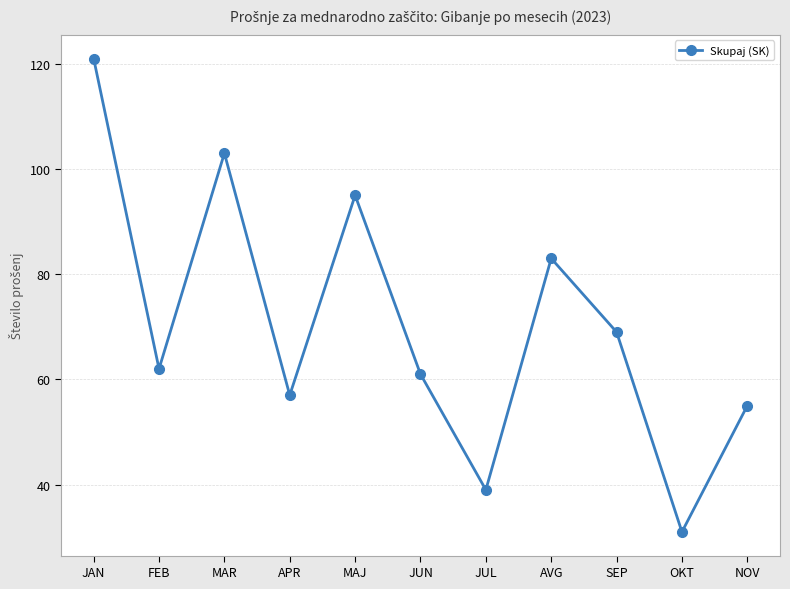

What is the change in value from SEP to OKT?

-38